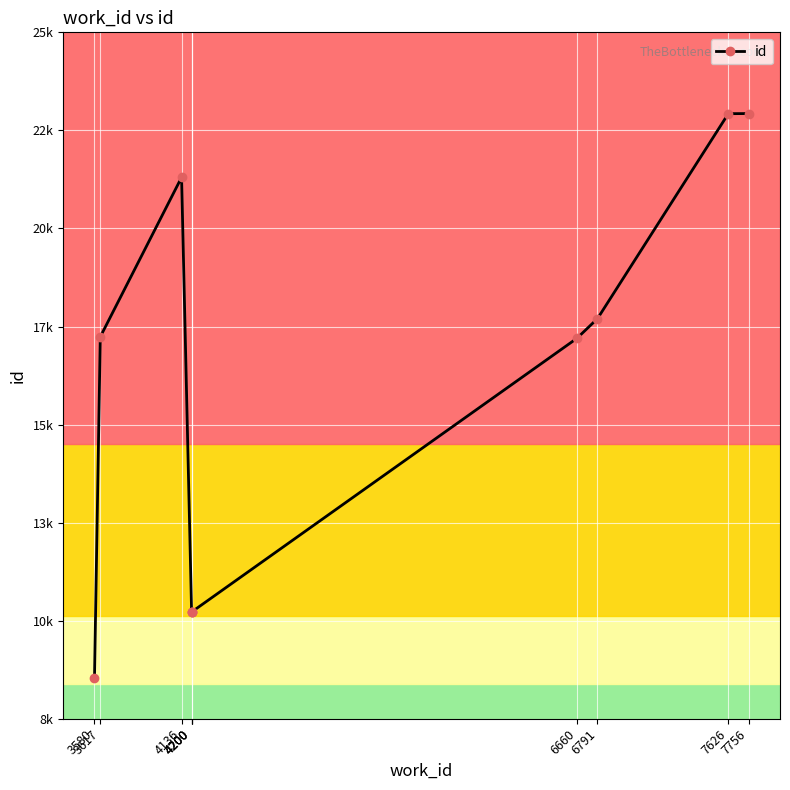

Reading right to left, extract all data points from this chart.

7756=23166	7626=23163	6791=18117	6660=17633	4200=10893	4200=10886	4200=10884	4136=21596	3617=17668	3580=9265